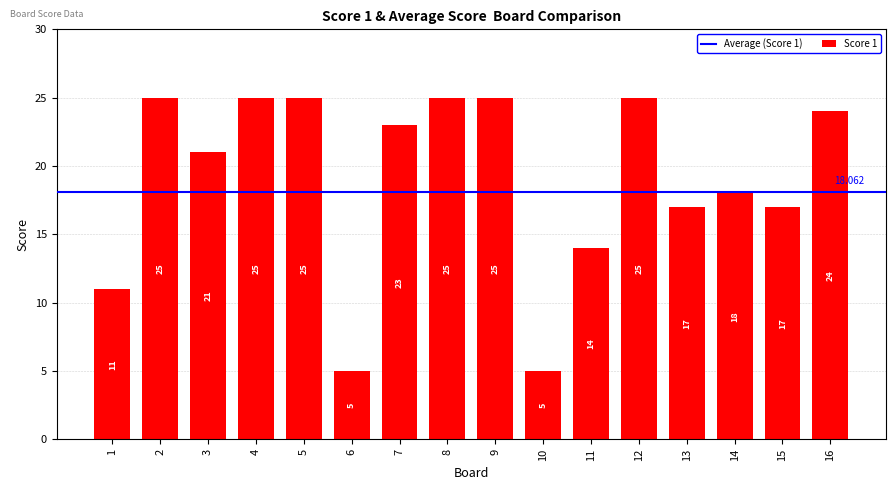

Rank the categories by value from lowest to highest.

6, 10, 1, 11, 13, 15, 14, 3, 7, 16, 2, 4, 5, 8, 9, 12